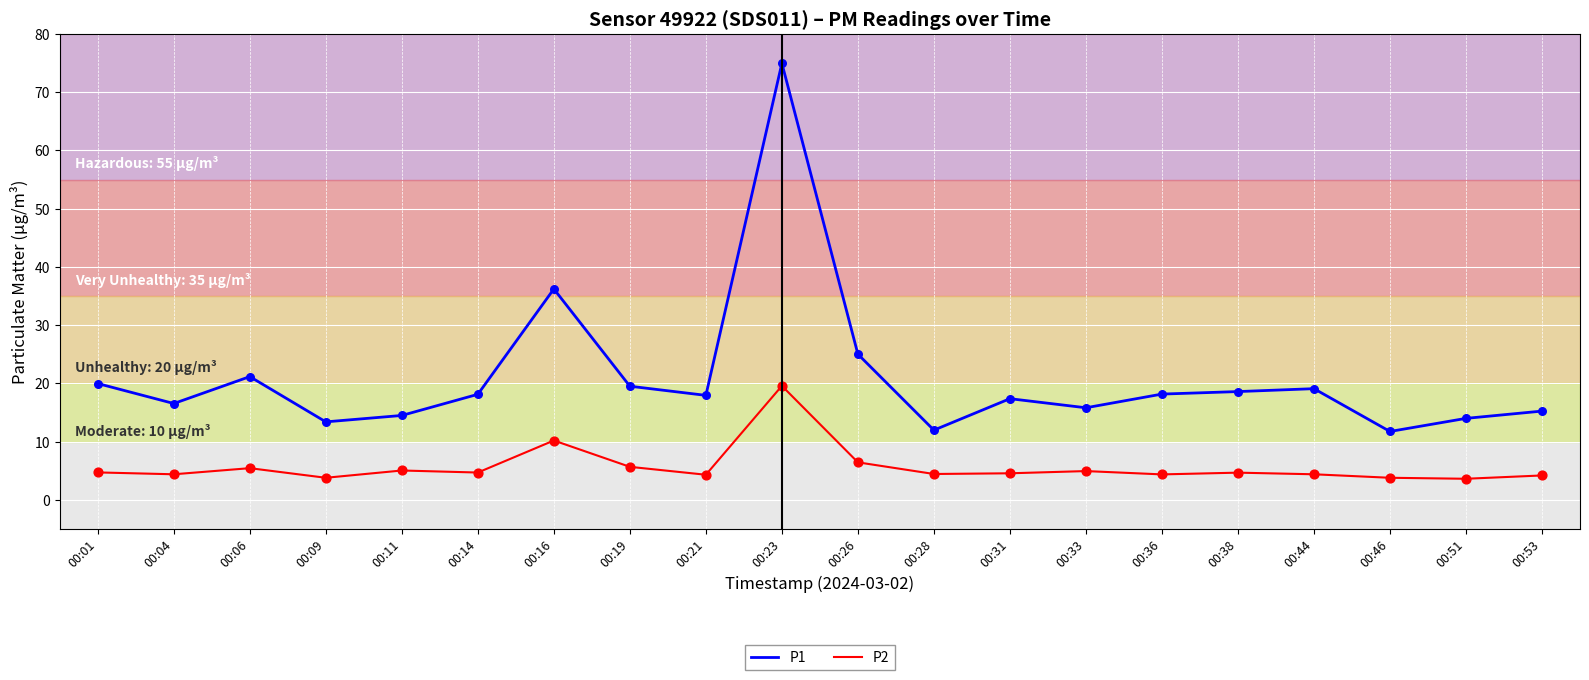

What are all the series names shown in the legend?

P1, P2